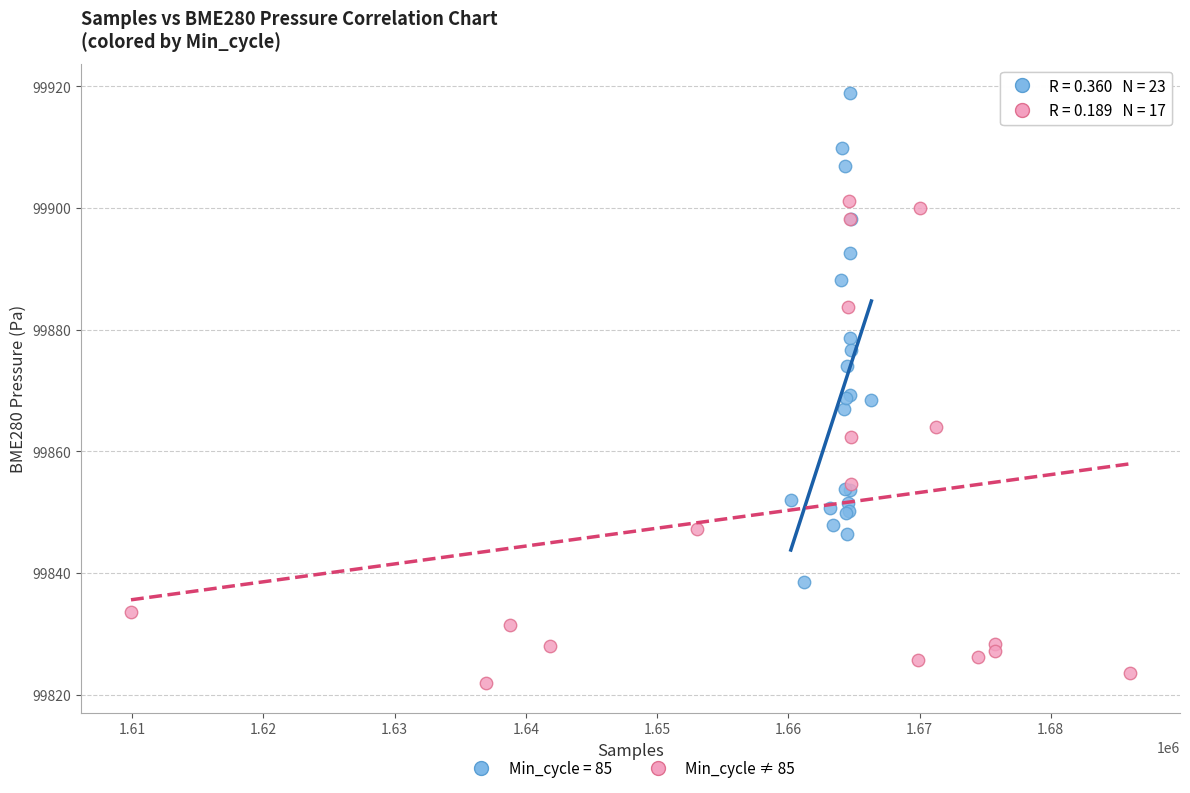

Which series contains the lowest Y value?

Min_cycle ≠ 85